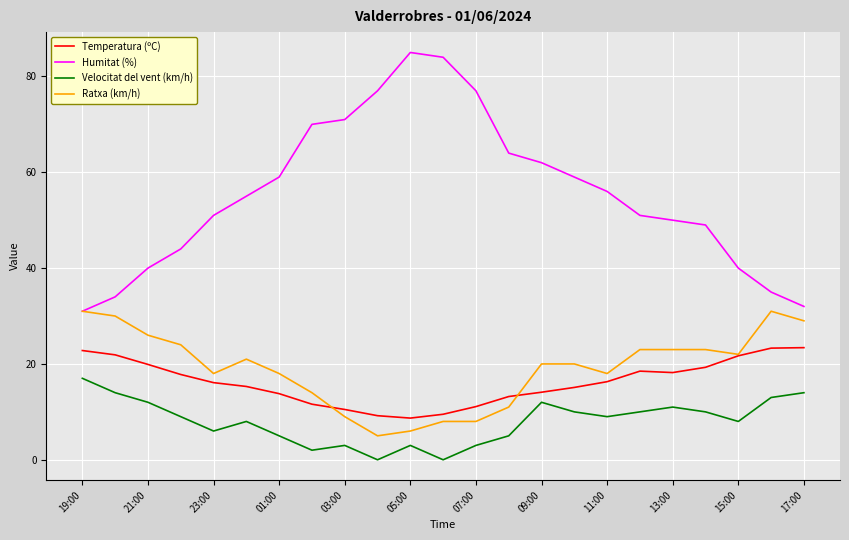

What is the maximum value shown in the chart?

85.0